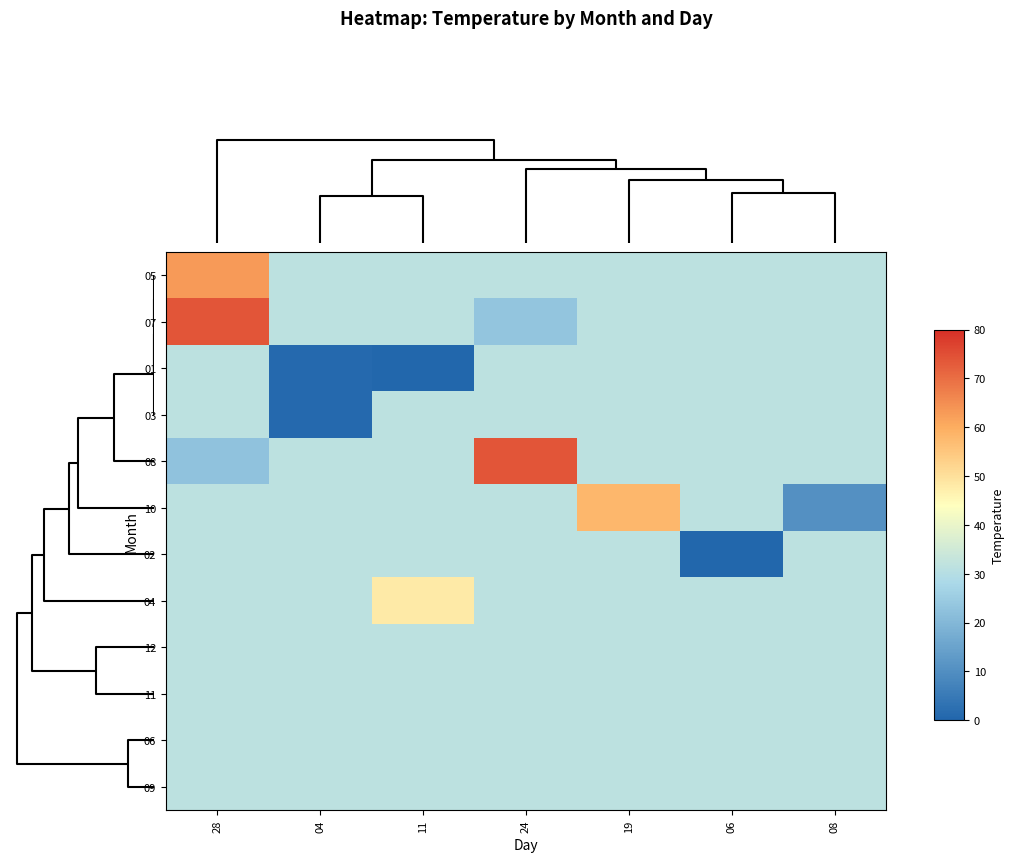

Reading left to right, what are all the values shown in this chart?

05: 28=63.0	04=31.4	11=31.4	24=31.4	19=31.4	06=31.4	08=31.4
07: 28=74.0	04=31.4	11=31.4	24=23.3	19=31.4	06=31.4	08=31.4
01: 28=31.4	04=1.1	11=0.6	24=31.4	19=31.4	06=31.4	08=31.4
03: 28=31.4	04=1.1	11=31.4	24=31.4	19=31.4	06=31.4	08=31.4
08: 28=22.5	04=31.4	11=31.4	24=74.0	19=31.4	06=31.4	08=31.4
10: 28=31.4	04=31.4	11=31.4	24=31.4	19=58.0	06=31.4	08=10.6
02: 28=31.4	04=31.4	11=31.4	24=31.4	19=31.4	06=0.6	08=31.4
04: 28=31.4	04=31.4	11=48.0	24=31.4	19=31.4	06=31.4	08=31.4
12: 28=31.4	04=31.4	11=31.4	24=31.4	19=31.4	06=31.4	08=31.4
11: 28=31.4	04=31.4	11=31.4	24=31.4	19=31.4	06=31.4	08=31.4
06: 28=31.4	04=31.4	11=31.4	24=31.4	19=31.4	06=31.4	08=31.4
09: 28=31.4	04=31.4	11=31.4	24=31.4	19=31.4	06=31.4	08=31.4